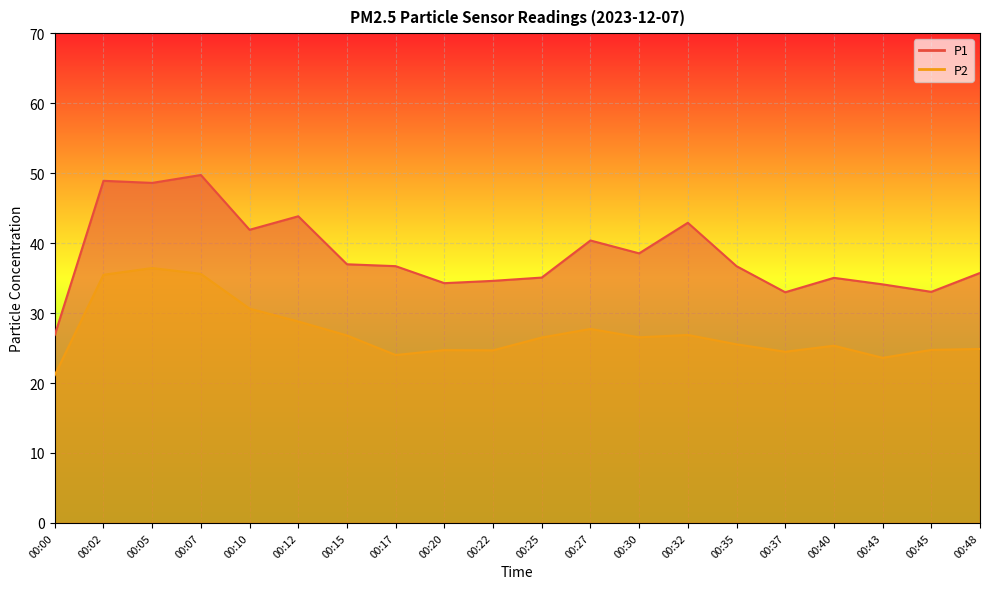

Where does the P2 series first go above 26?

00:02